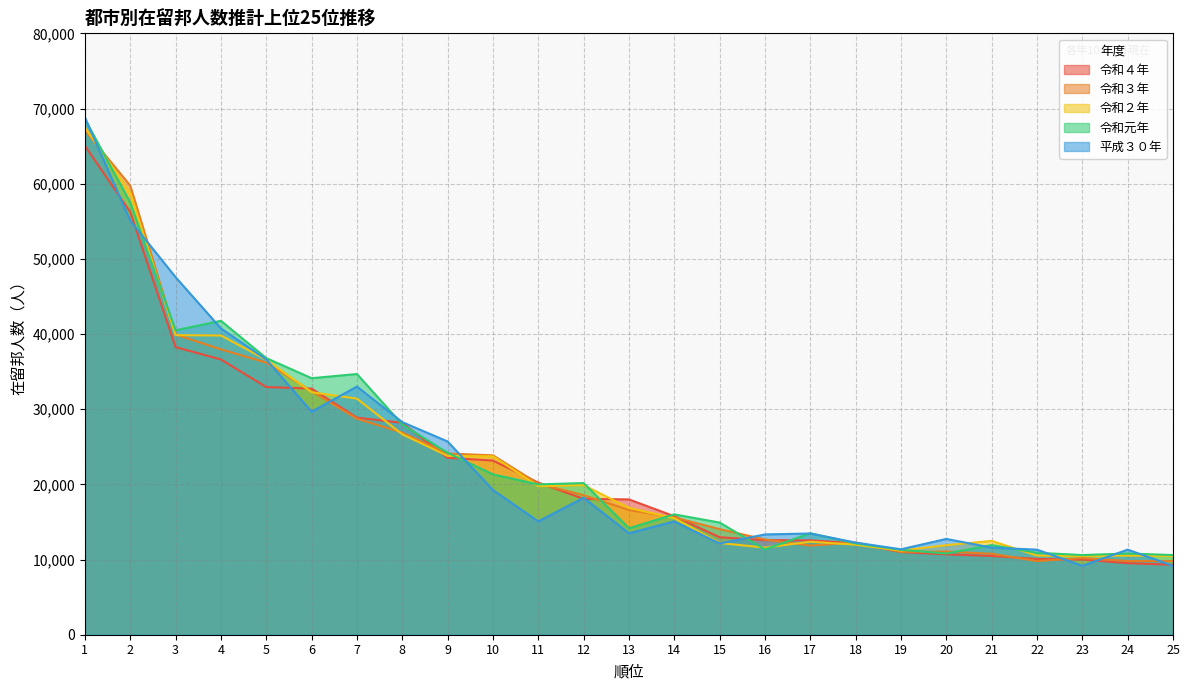

How many distinct data groups are displayed?

5